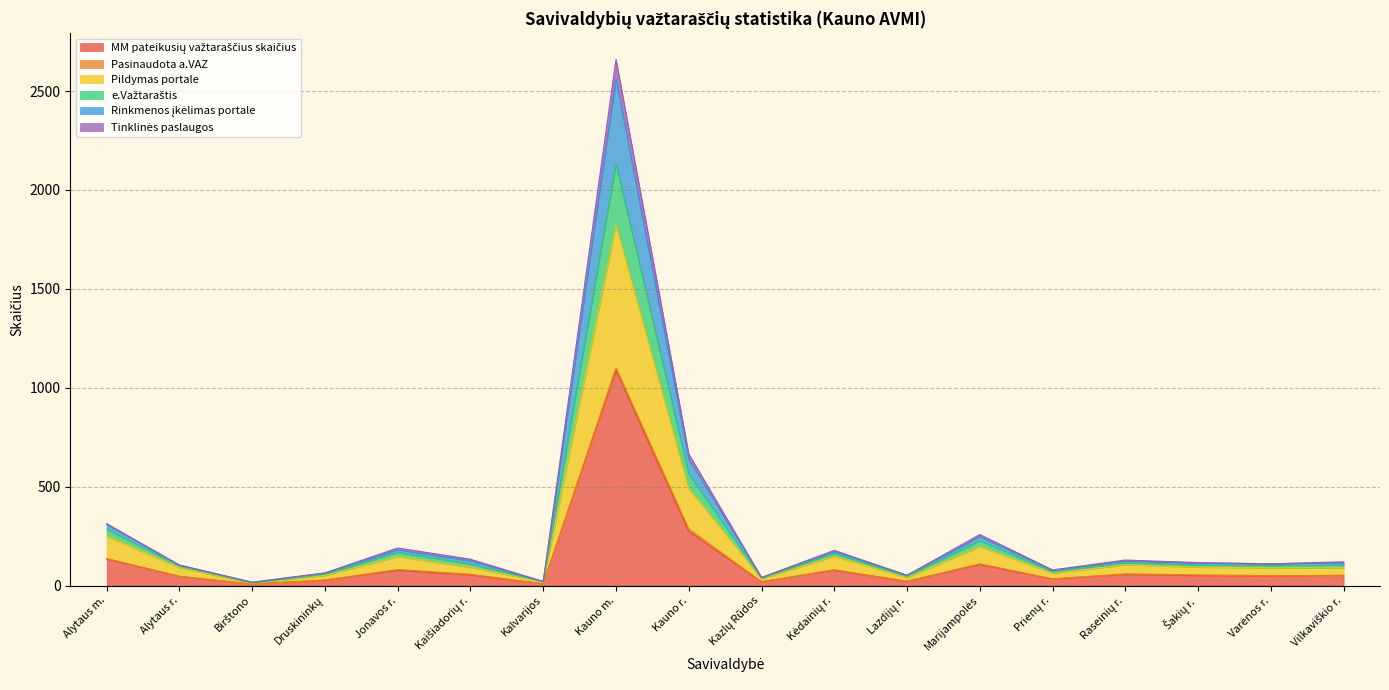

At which category is the sum across all series the highest?

Kauno m.